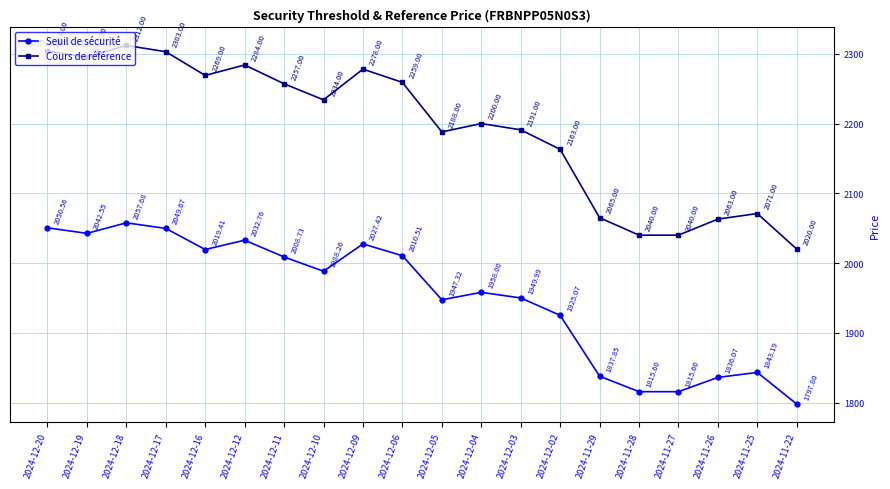

What is the difference between the Cours de référence values at 2024-12-09 and 2024-11-28?

238.0